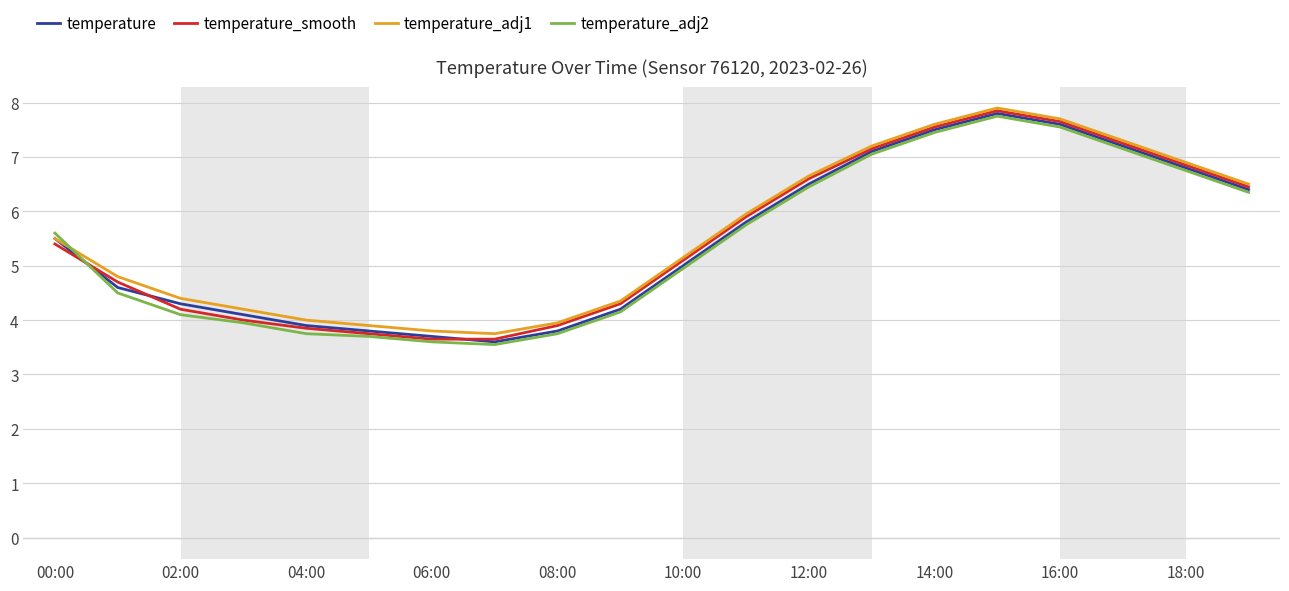

What is the maximum value shown in the chart?

7.9